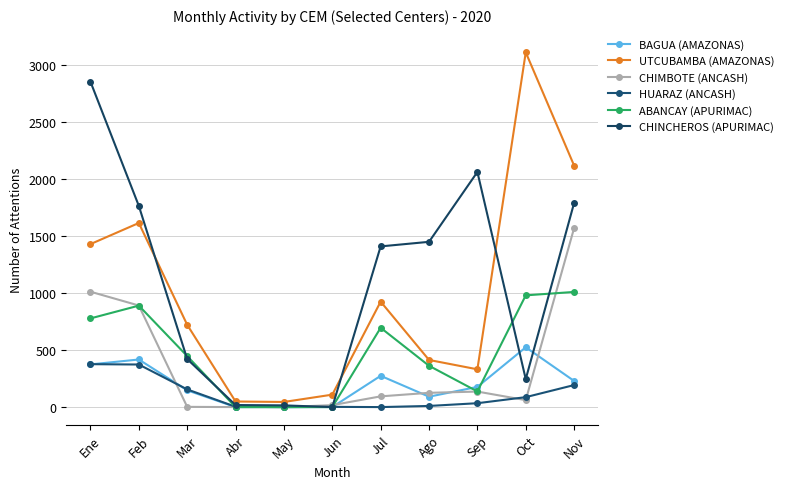

Between May and Oct, which is larger?

Oct